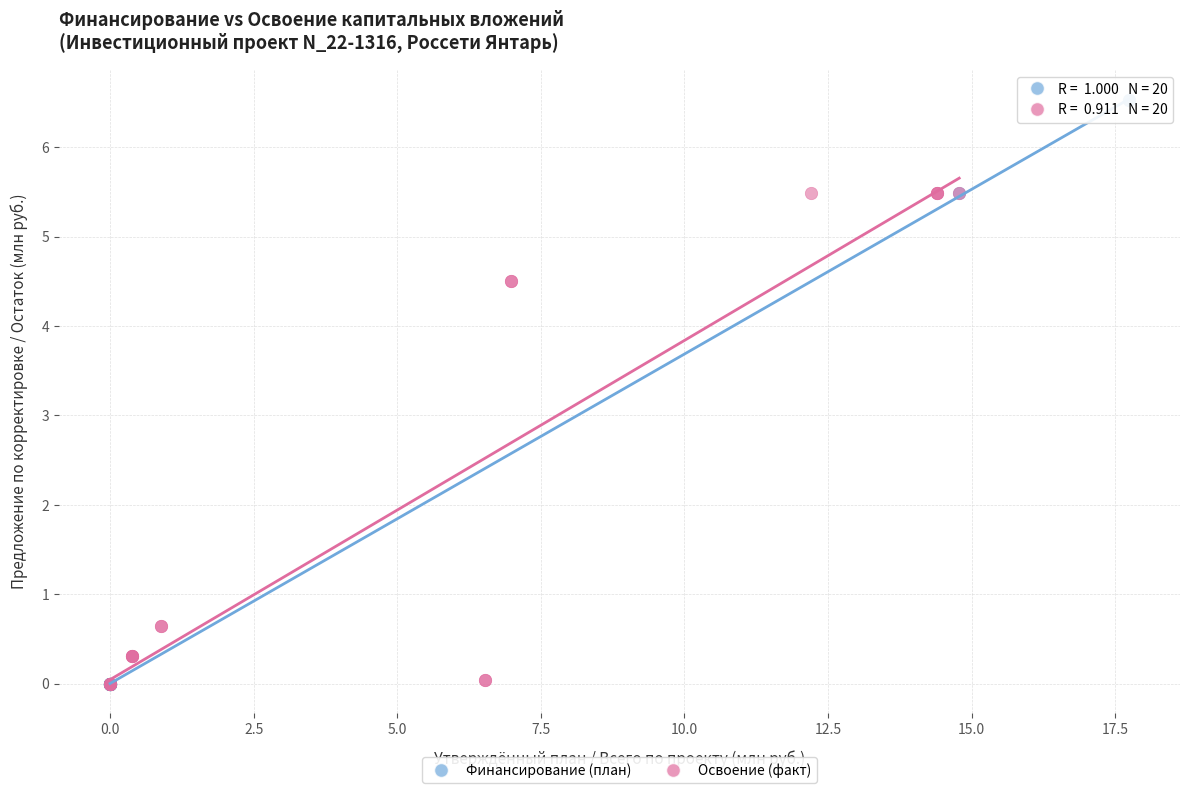

Which series reaches the maximum Y coordinate?

Финансирование (план)